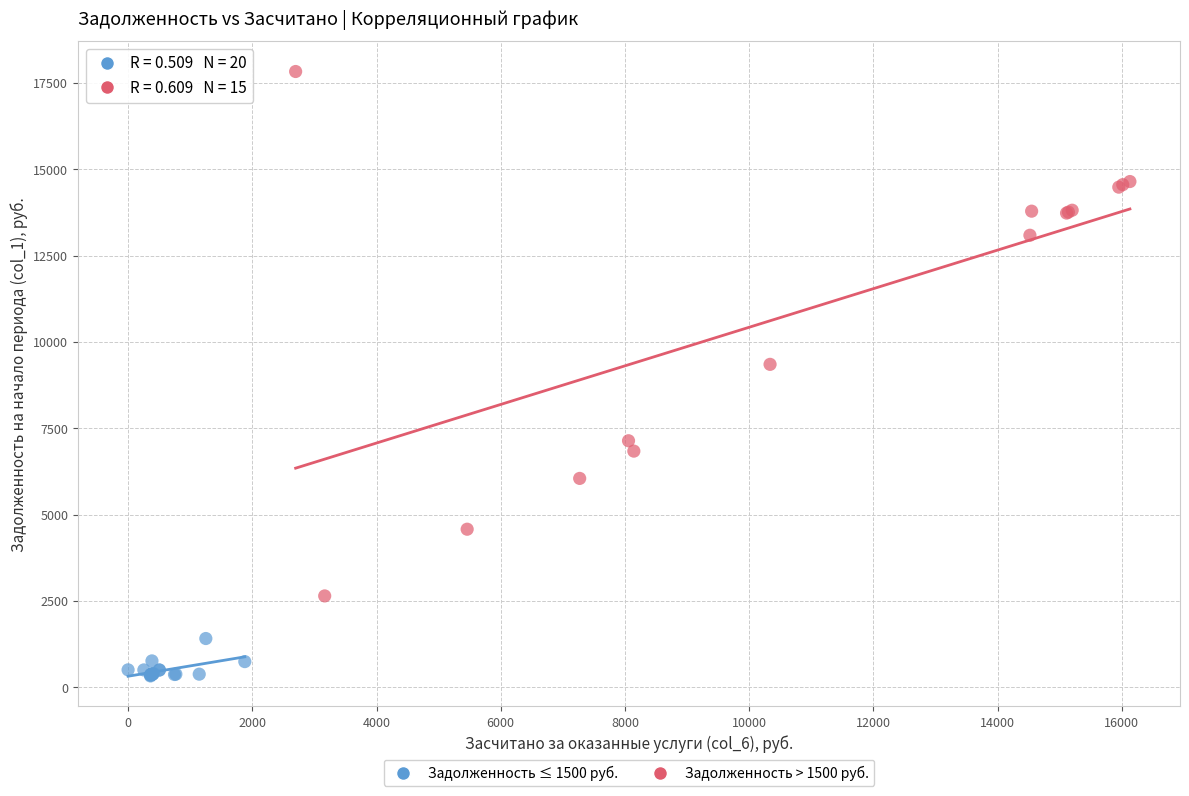

Which series reaches the minimum Y coordinate?

Задолженность ≤ 1500 руб.